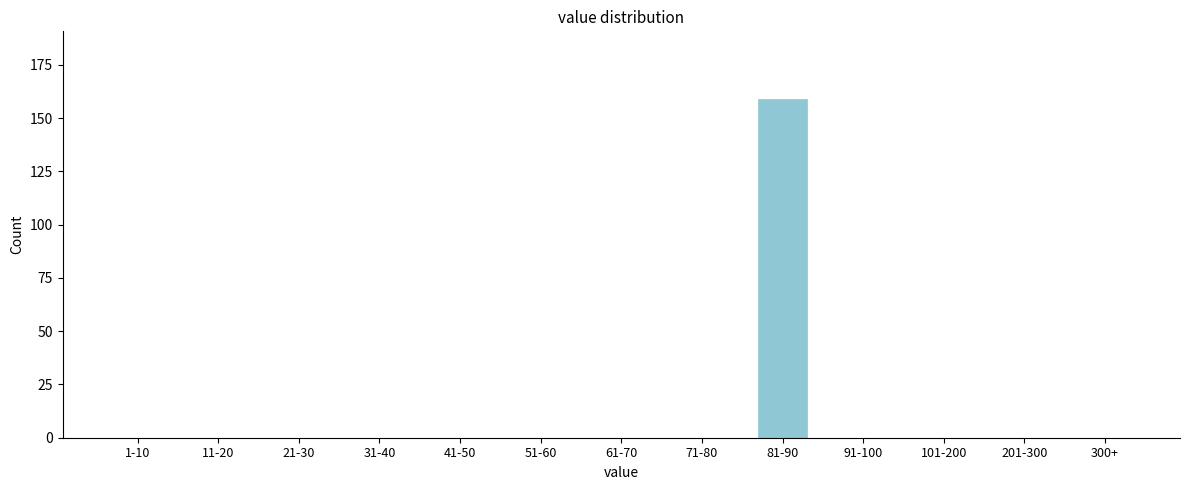

Reading left to right, what are all the values shown in this chart?

1-10=0	11-20=0	21-30=0	31-40=0	41-50=0	51-60=0	61-70=0	71-80=0	81-90=159	91-100=0	101-200=0	201-300=0	300+=0